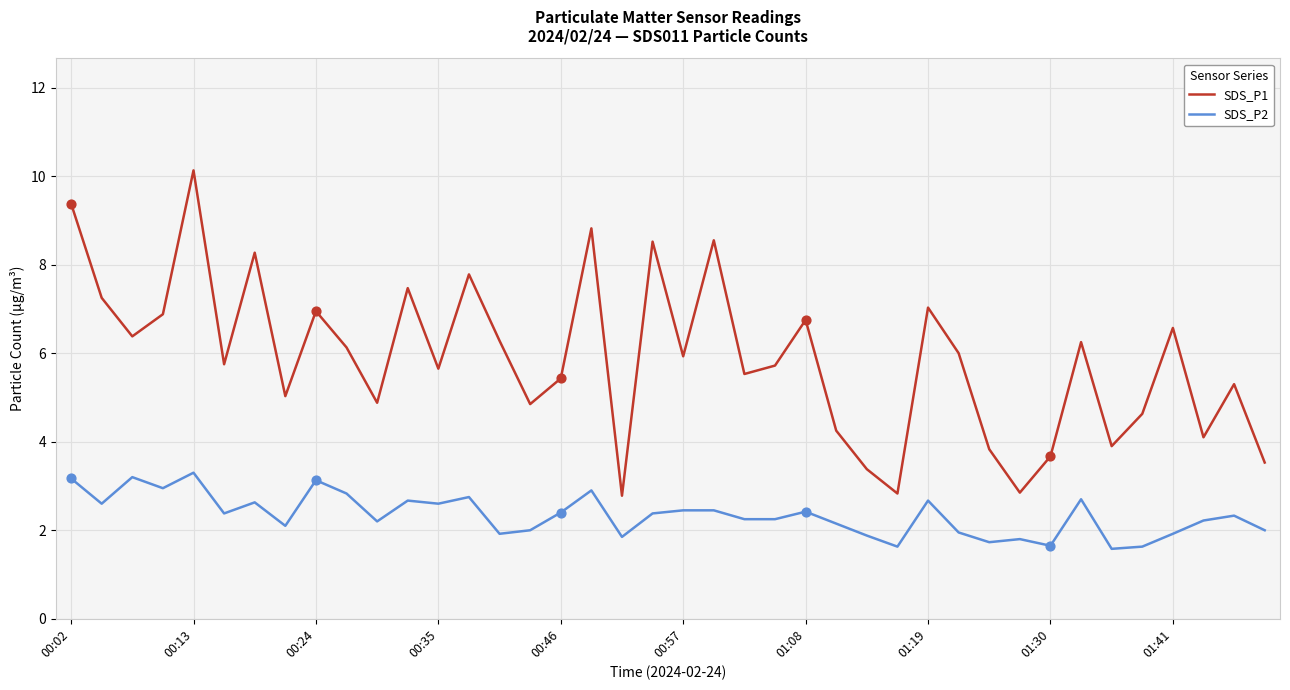

Which series has the largest total across all categories?

SDS_P1